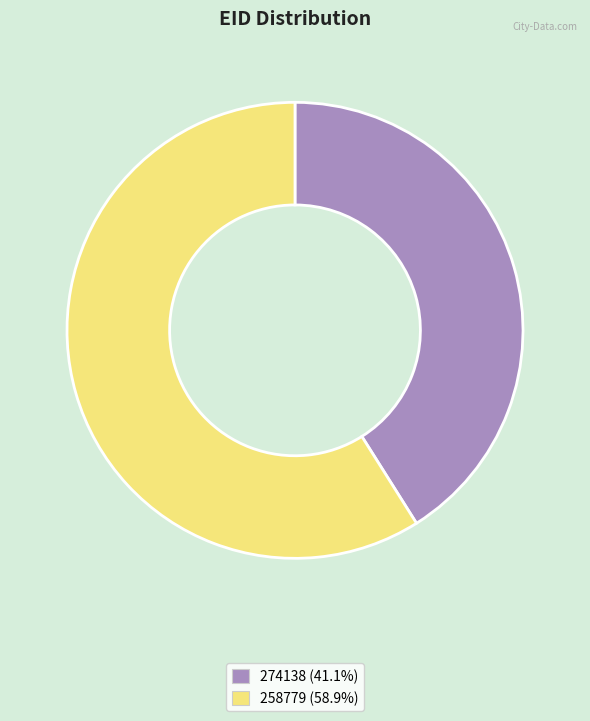

Count the number of slices in the pie.

2